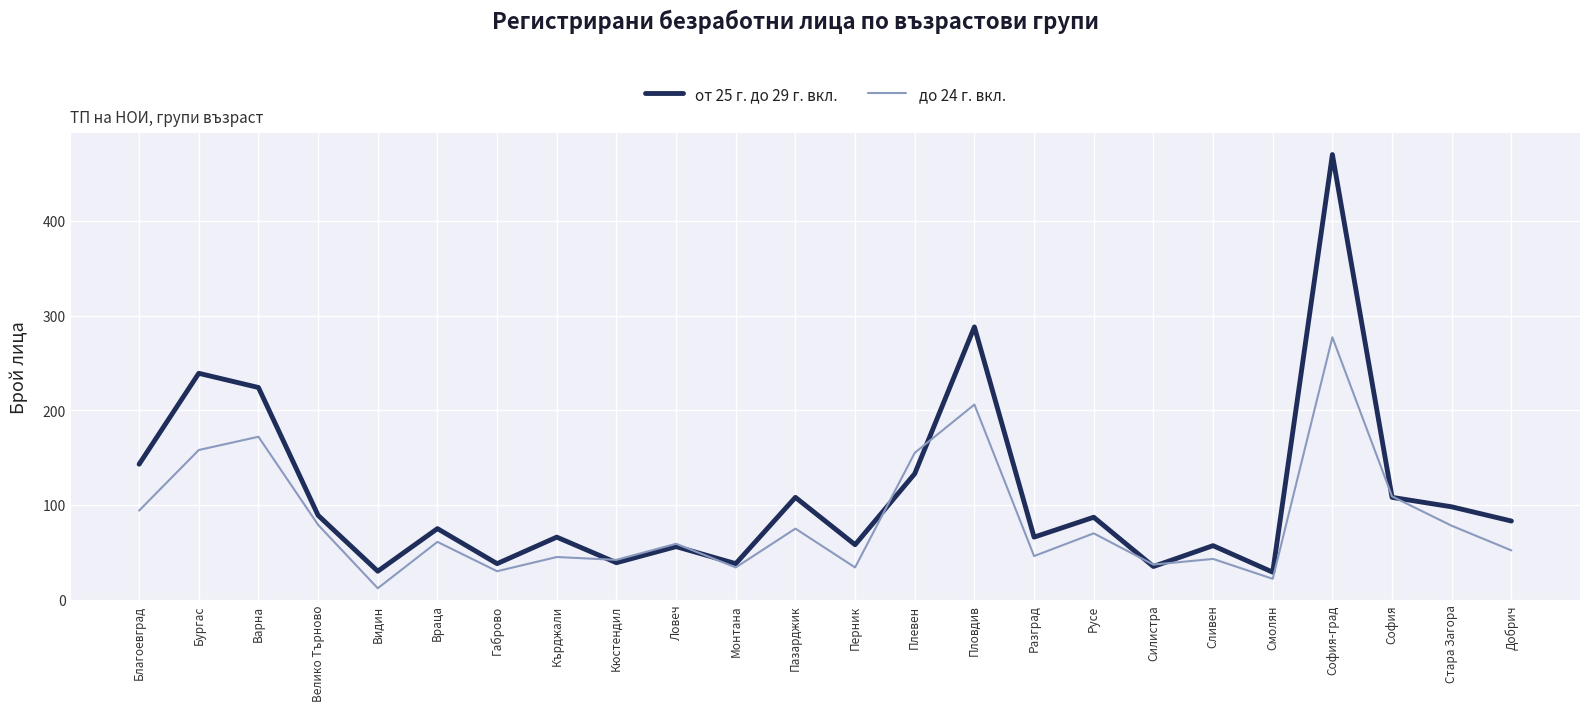

Which series has the largest total across all categories?

от 25 г. до 29 г. вкл.